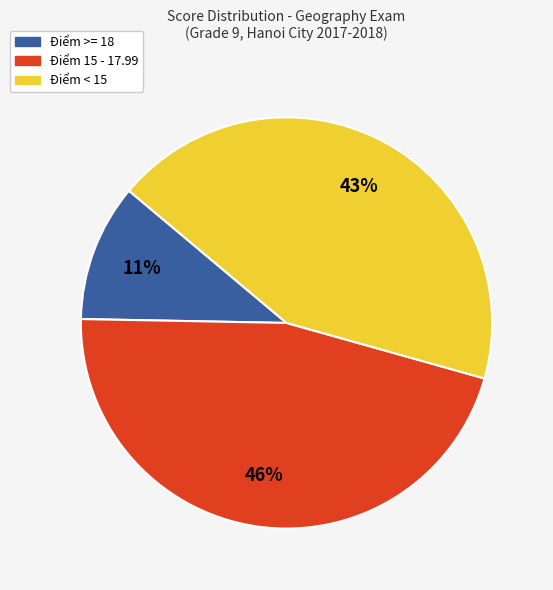

To the nearest percent, what is the average slice percentage?

33%